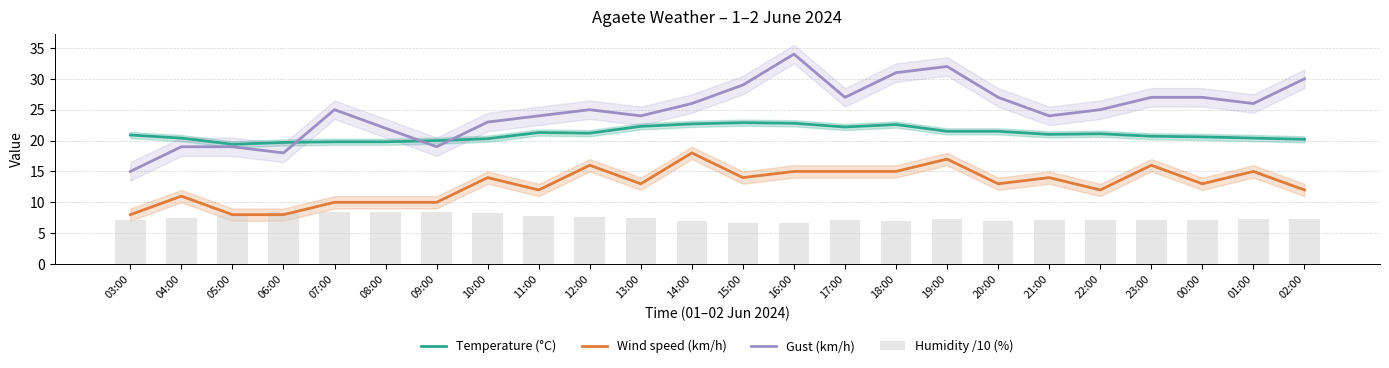

Which category has the highest value in the Temperature (°C) series?

15:00